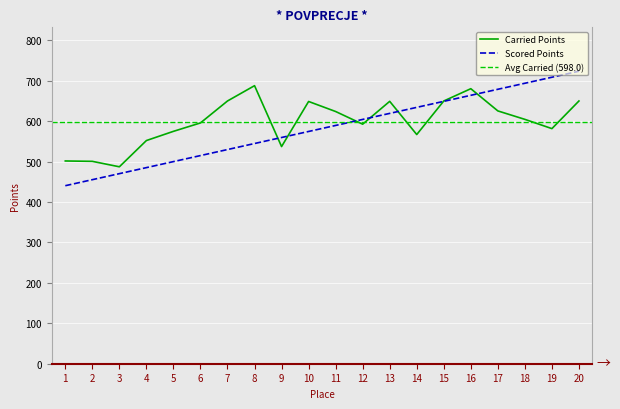

Which series ends up on top after the final intersection of Carried Points and Scored Points?

Scored Points